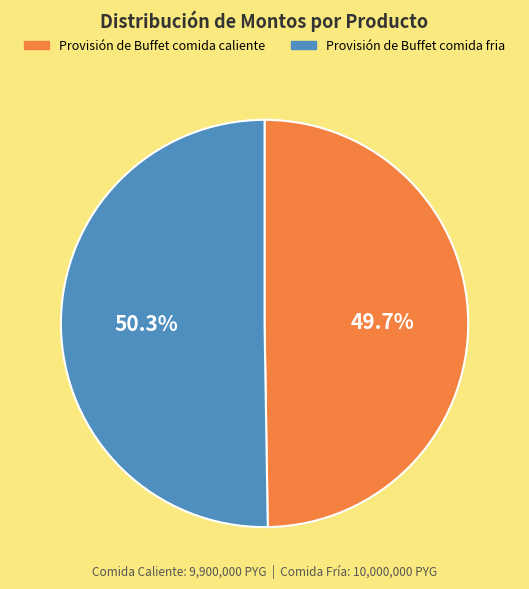

To the nearest percent, what is the combined percentage of Provisión de Buffet comida caliente and Provisión de Buffet comida fria?

100%